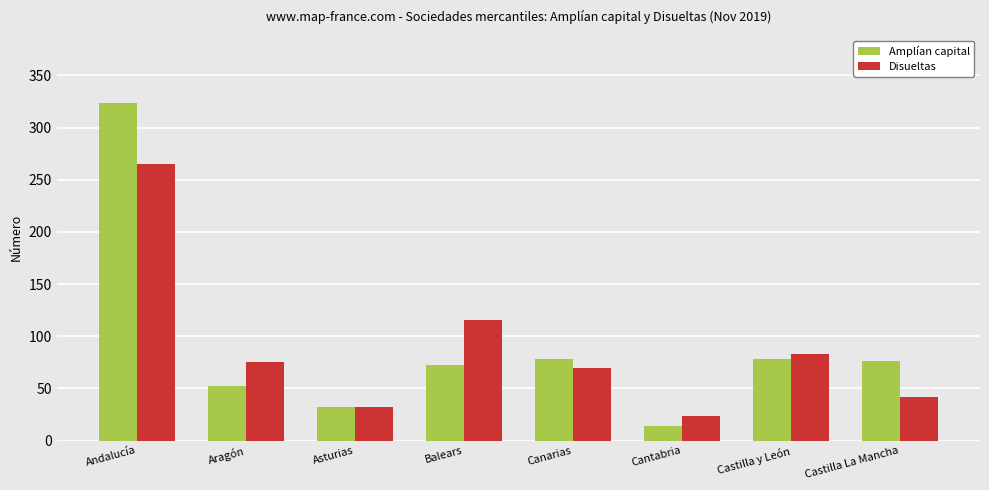

Is the value of Amplían capital at Andalucía greater than the value of Disueltas at Aragón?

Yes